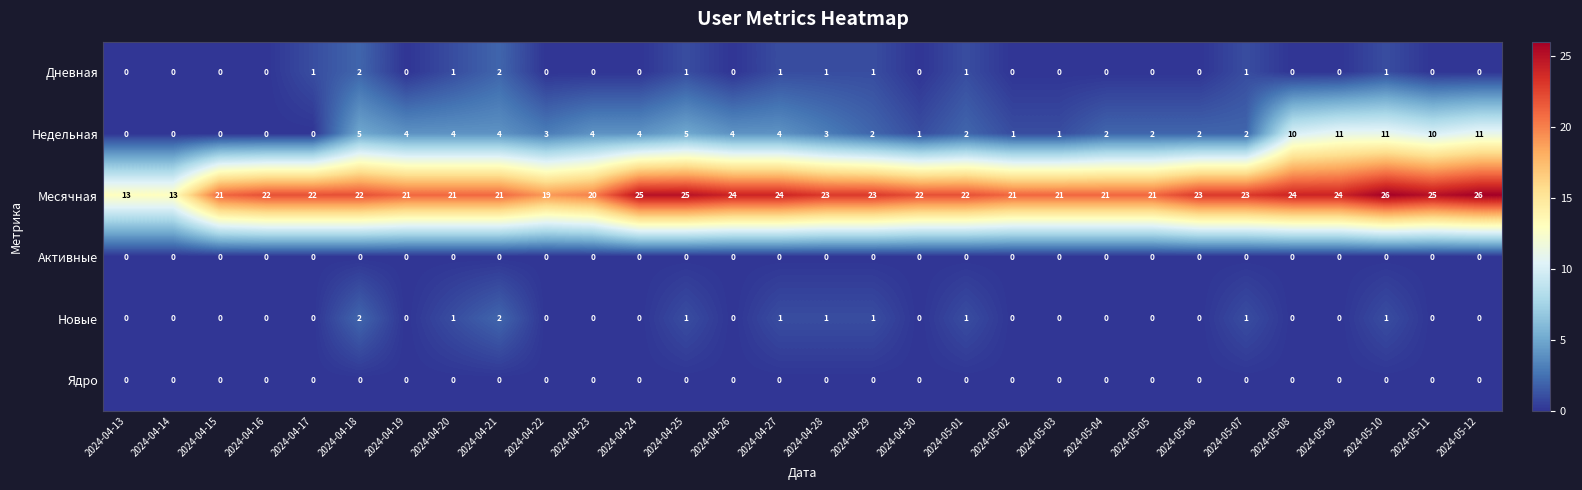

What is the difference between the second highest and second lowest values in the Недельная series?

11